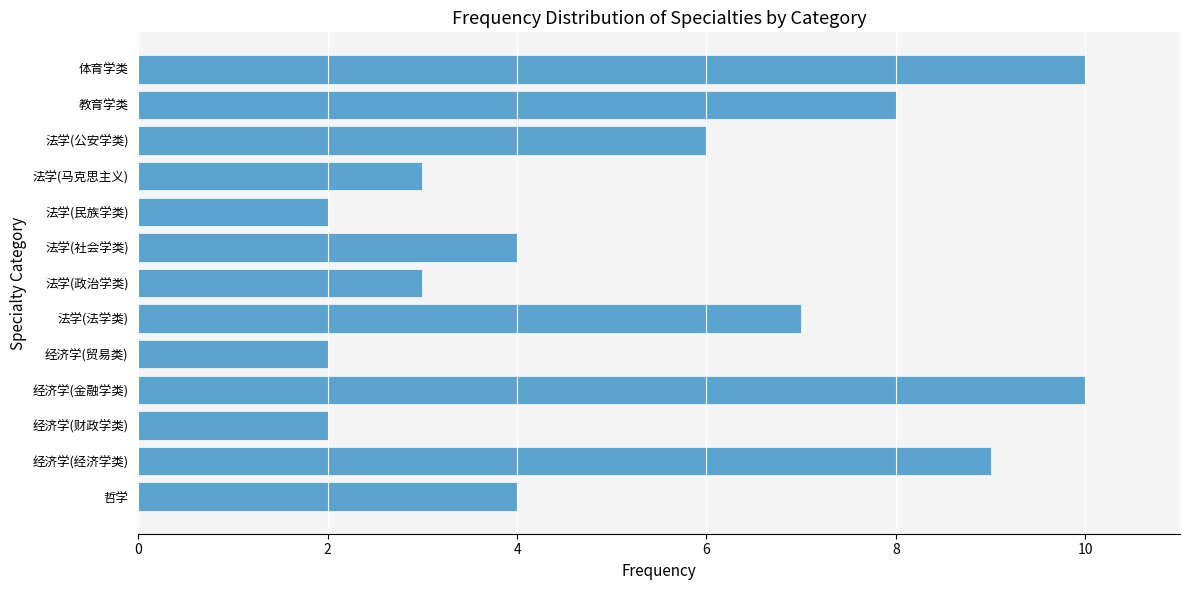

Reading top to bottom, transcribe all the data shown in this chart.

10	8	6	3	2	4	3	7	2	10	2	9	4